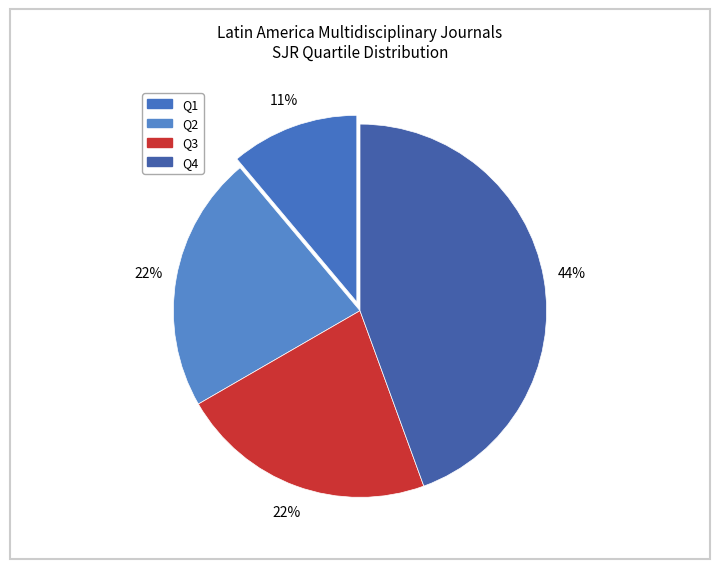

Which slice is the smallest?

Q1